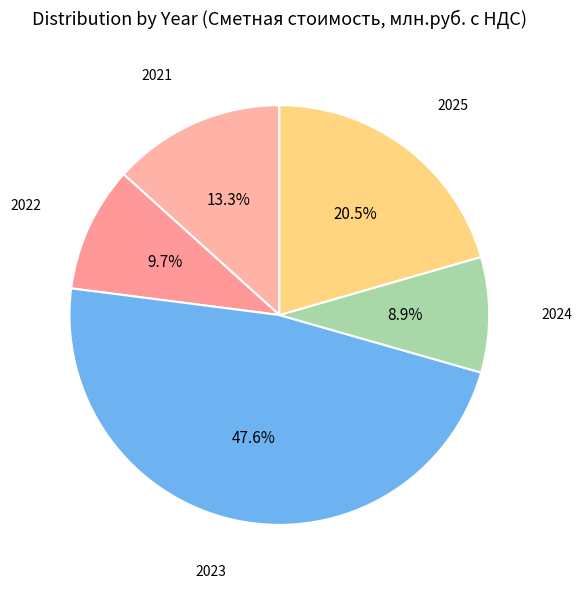

To the nearest percent, what is the combined percentage of 2023 and 2022?

57%